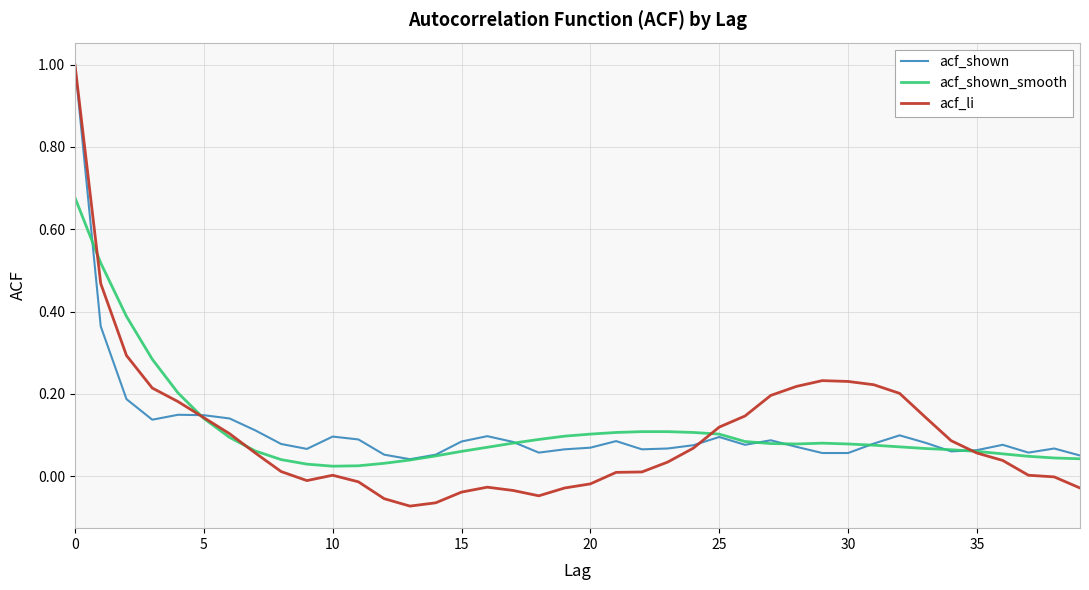

Which series has the widest spread of values?

acf_li